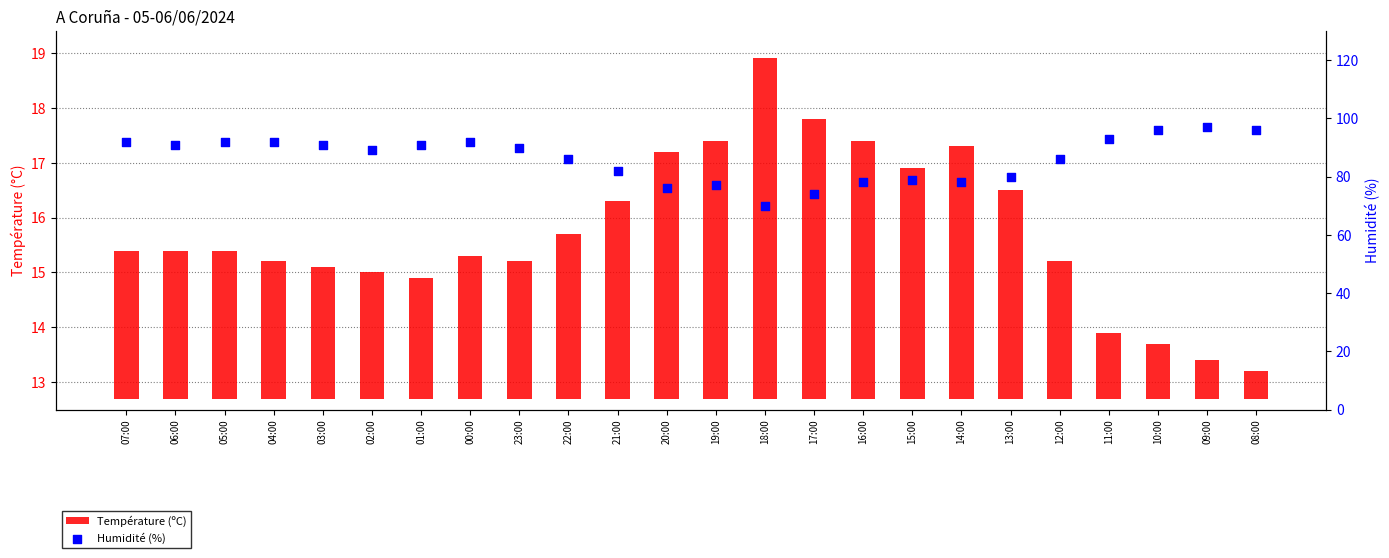

Is the value of Température (ºC) at 07:00 greater than the value of Humidité (%) at 00:00?

No